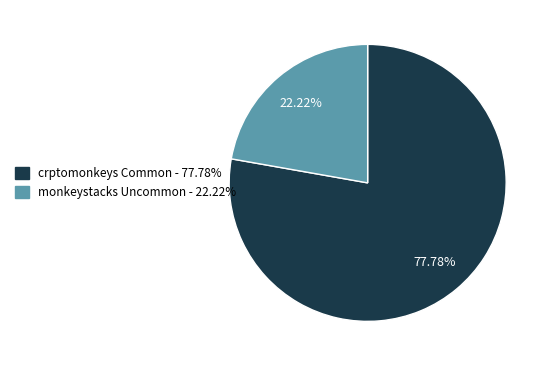

Does any single category account for the majority?

Yes